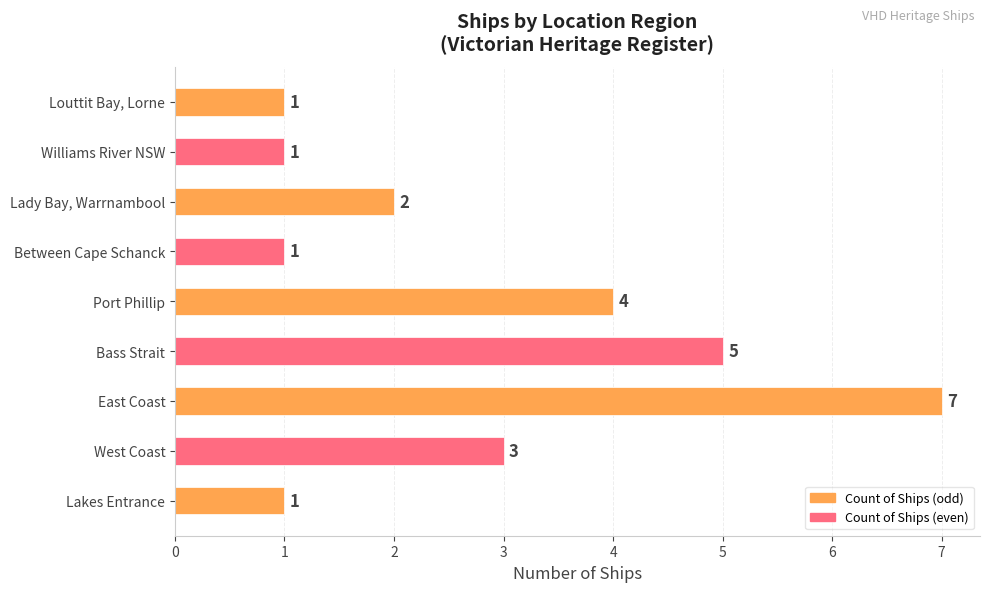

At which label is the value closest to 4?

Port Phillip